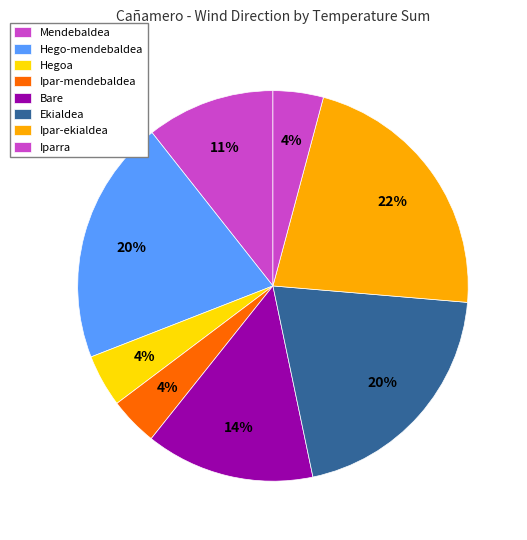

How many slices are in this pie chart?

8